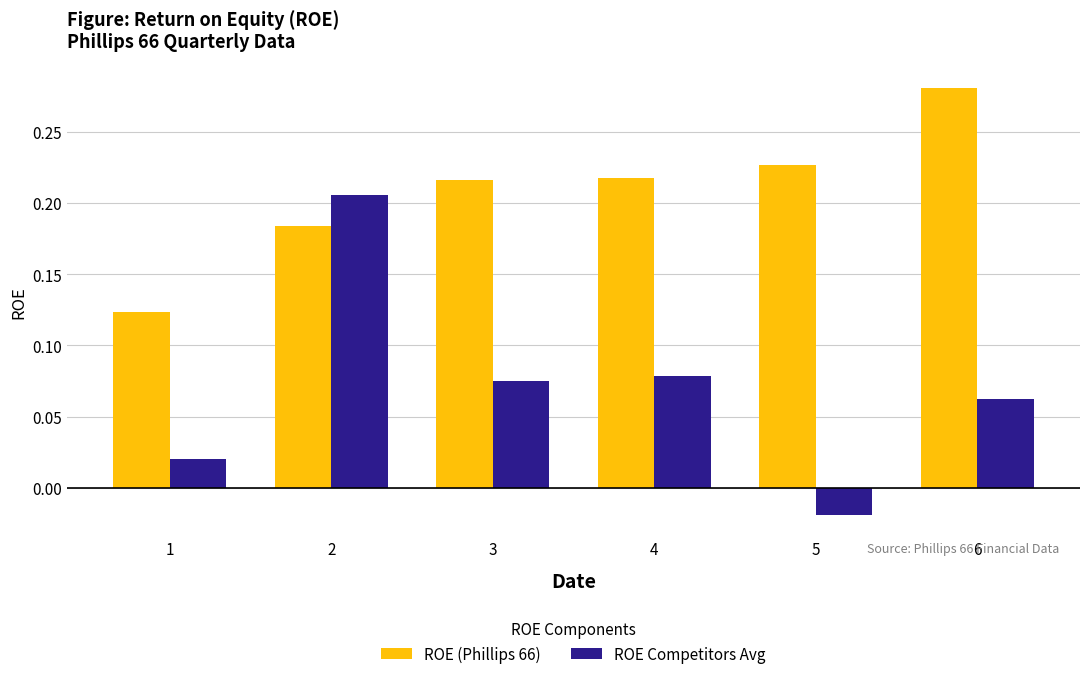

At 4, list the series in order from largest to smallest.

ROE (Phillips 66), ROE Competitors Avg